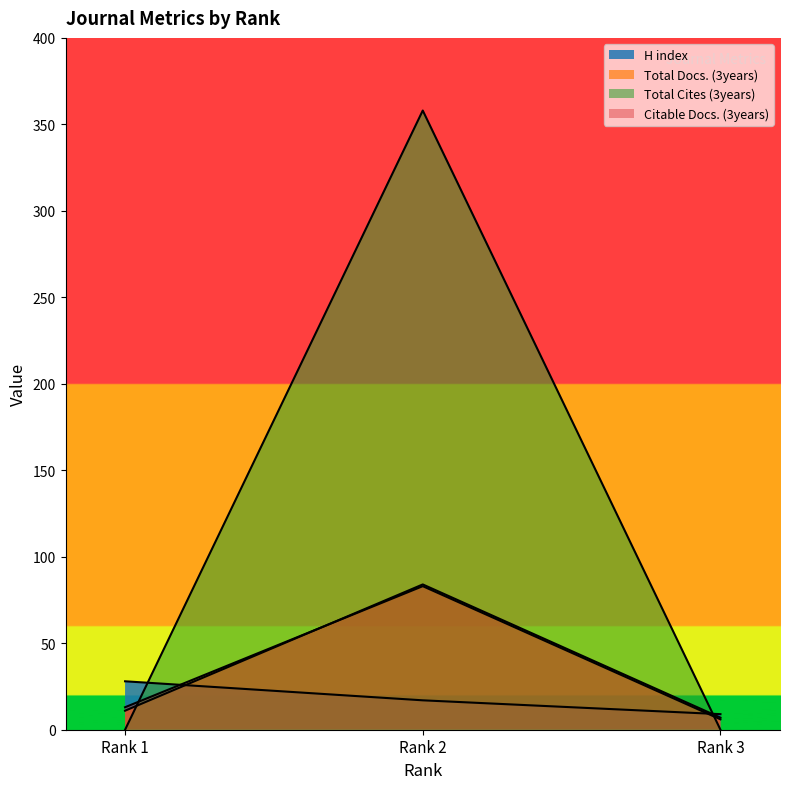

At how many categories does at least one series exceed 251?

1